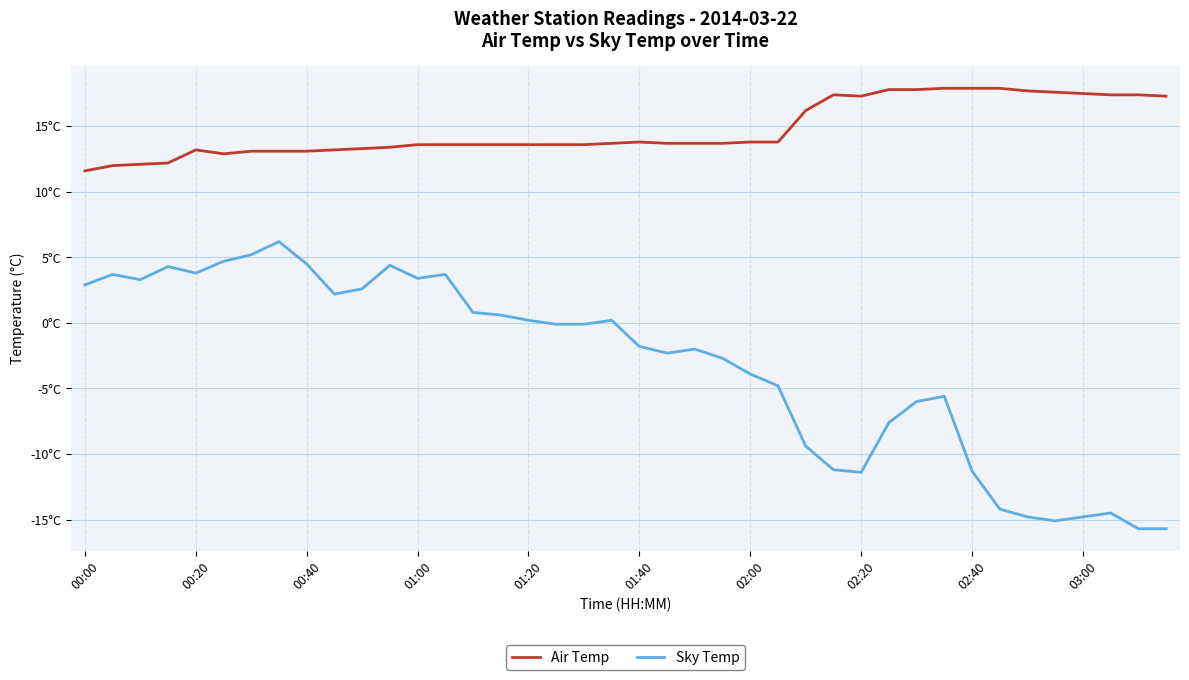

Does the chart have visible grid lines?

Yes